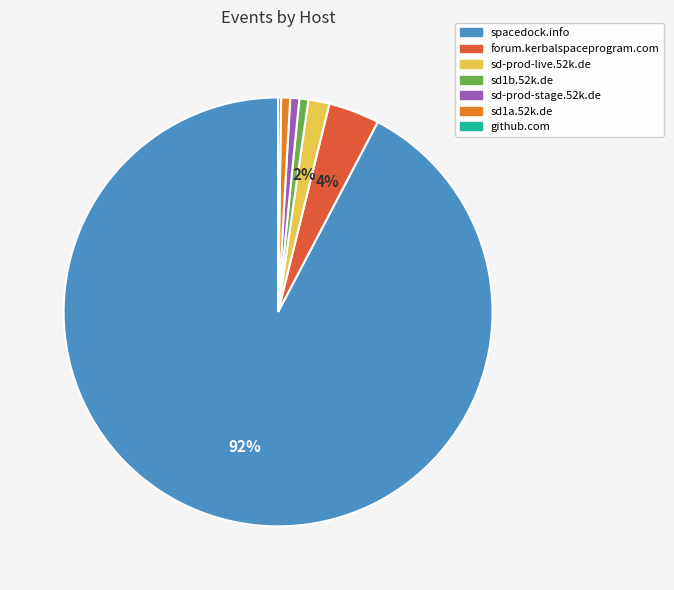

Do sd-prod-live.52k.de and sd1b.52k.de together represent more than half of the pie?

No